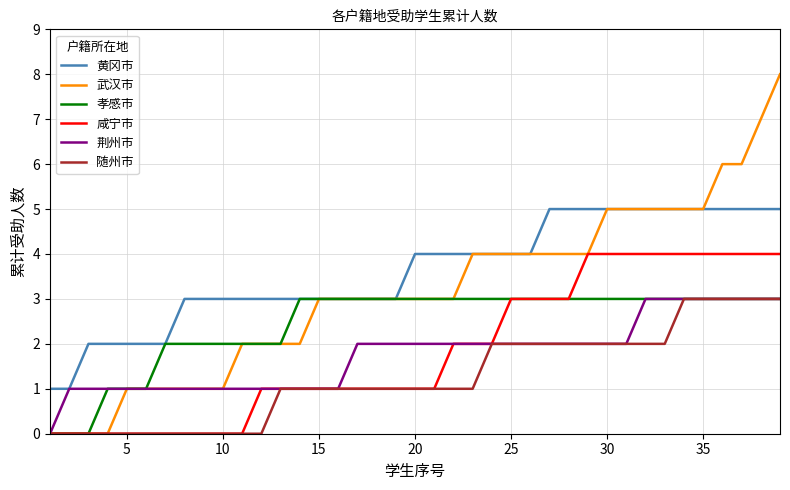

True or false: 随州市 and 黄冈市 cross at least once.

False